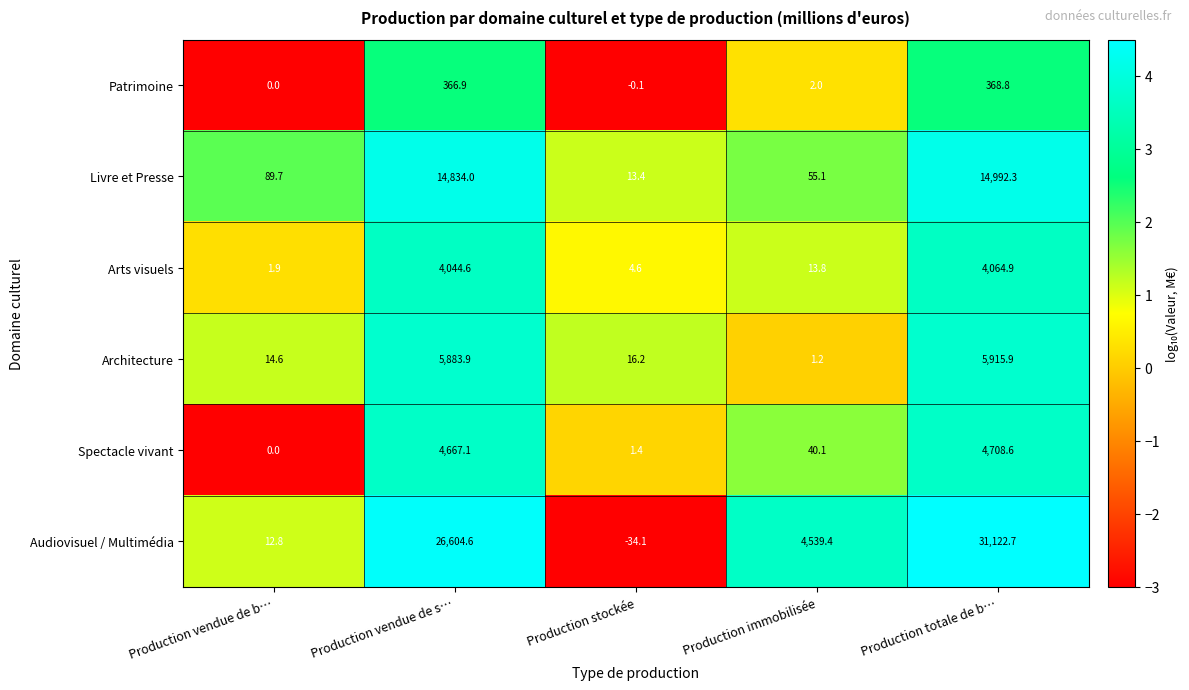

At which category is the sum across all series the highest?

Production totale de b…